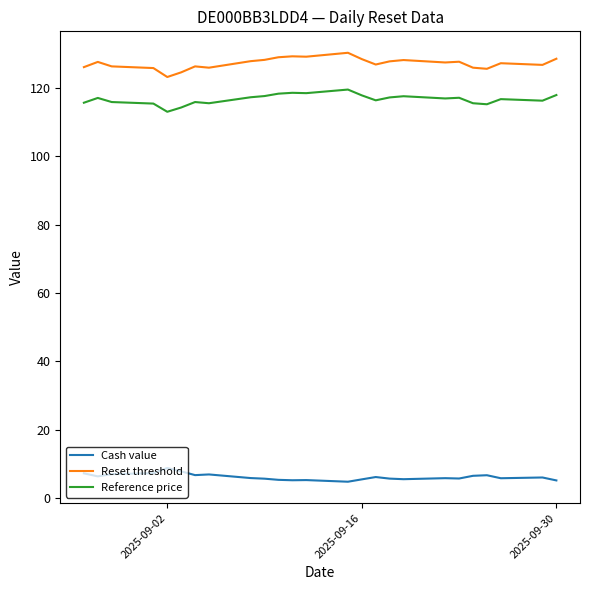

Which series has the widest spread of values?

Reset threshold